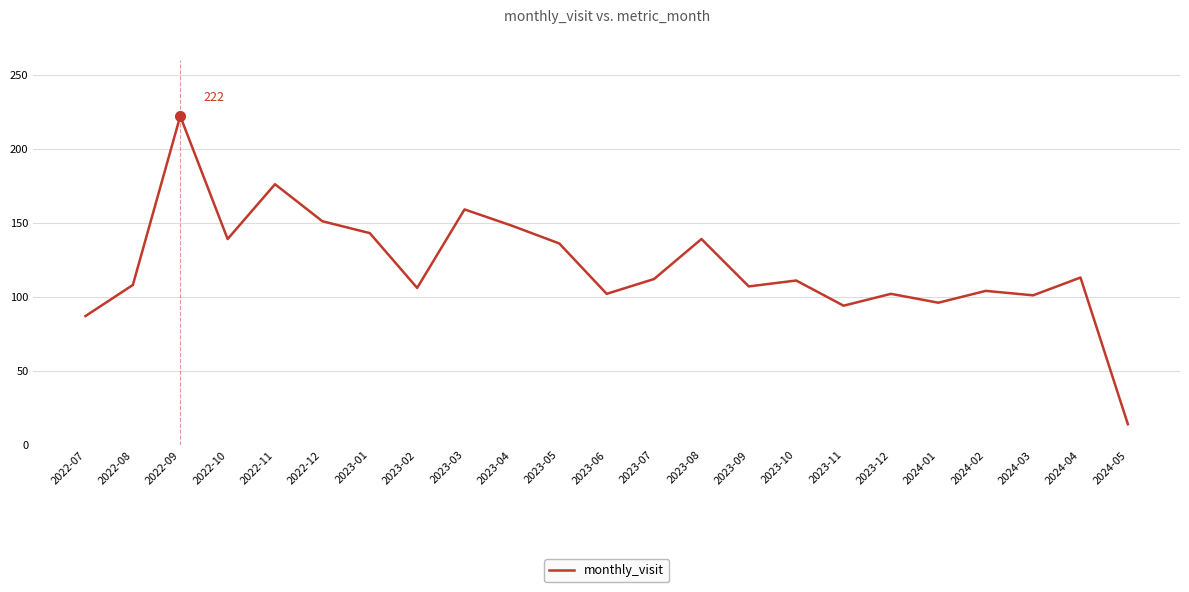

What position from the left is 2023-04?

10